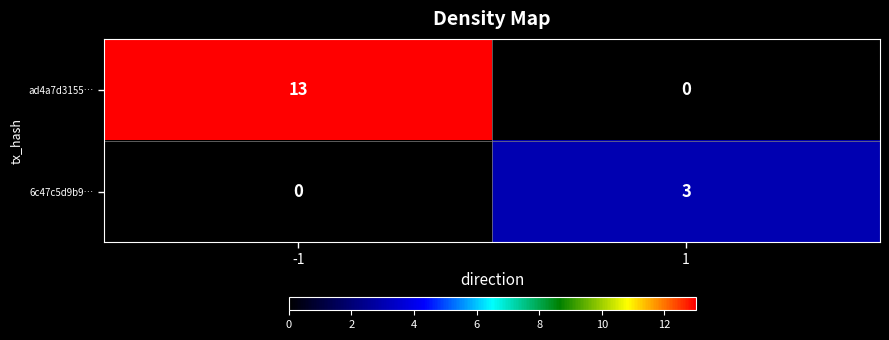

List the series in order of their overall mean, highest first.

ad4a7d3155…, 6c47c5d9b9…